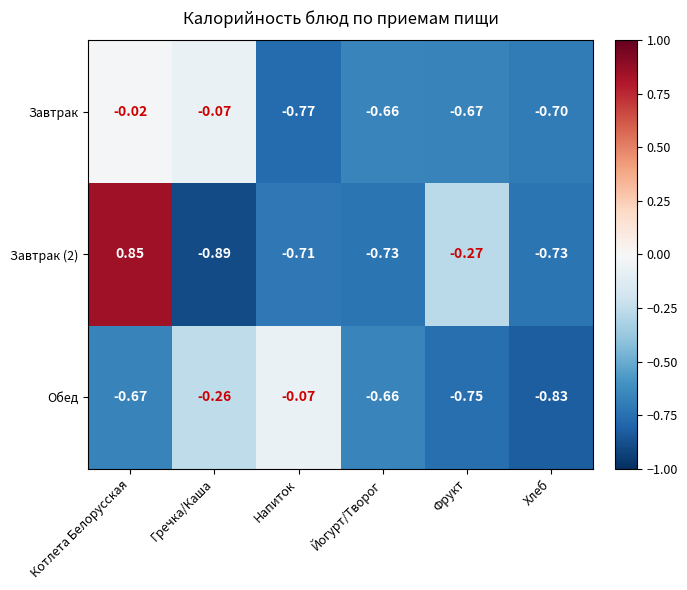

How many categories are shown in the chart?

6